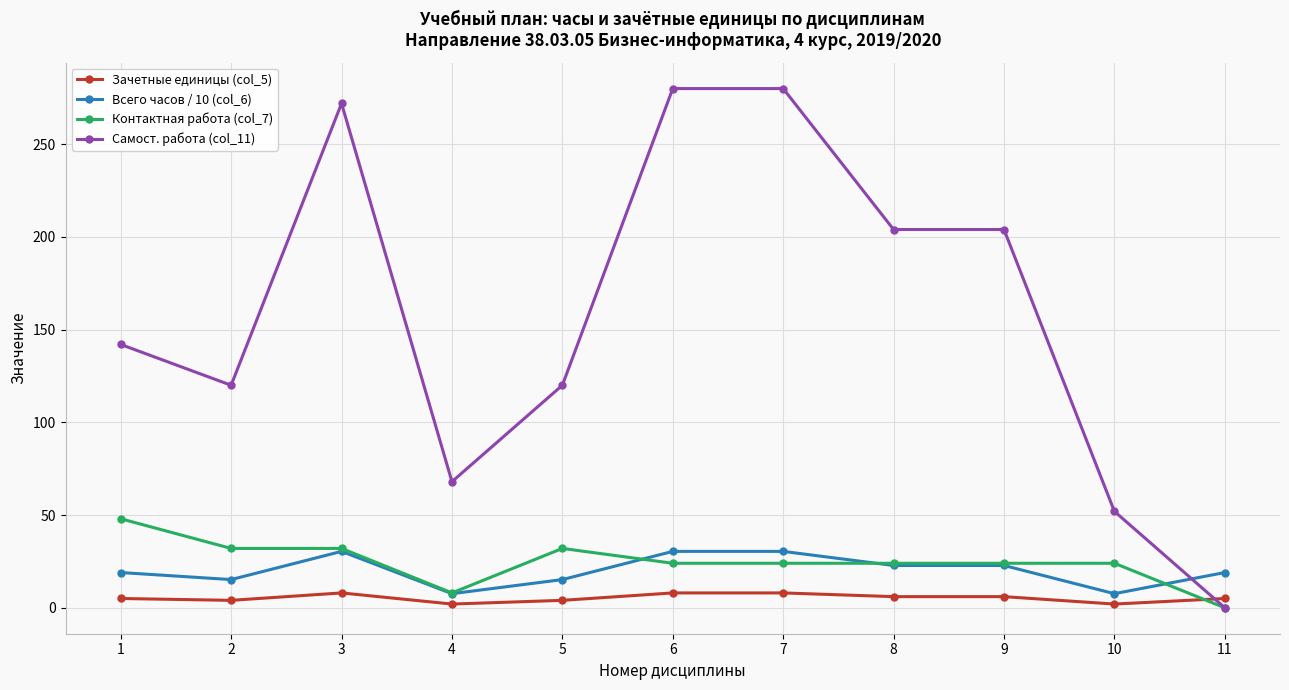

True or false: Всего часов / 10 (col_6) and Самост. работа (col_11) intersect in this chart.

True